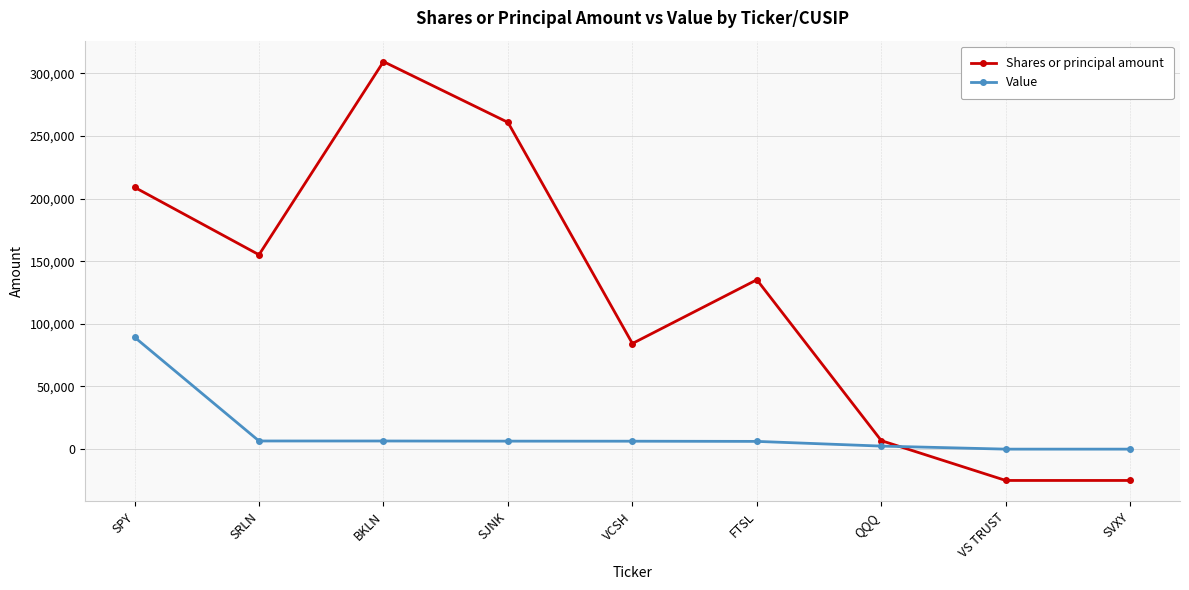

True or false: Value has a value of 6505 at SRLN.

True